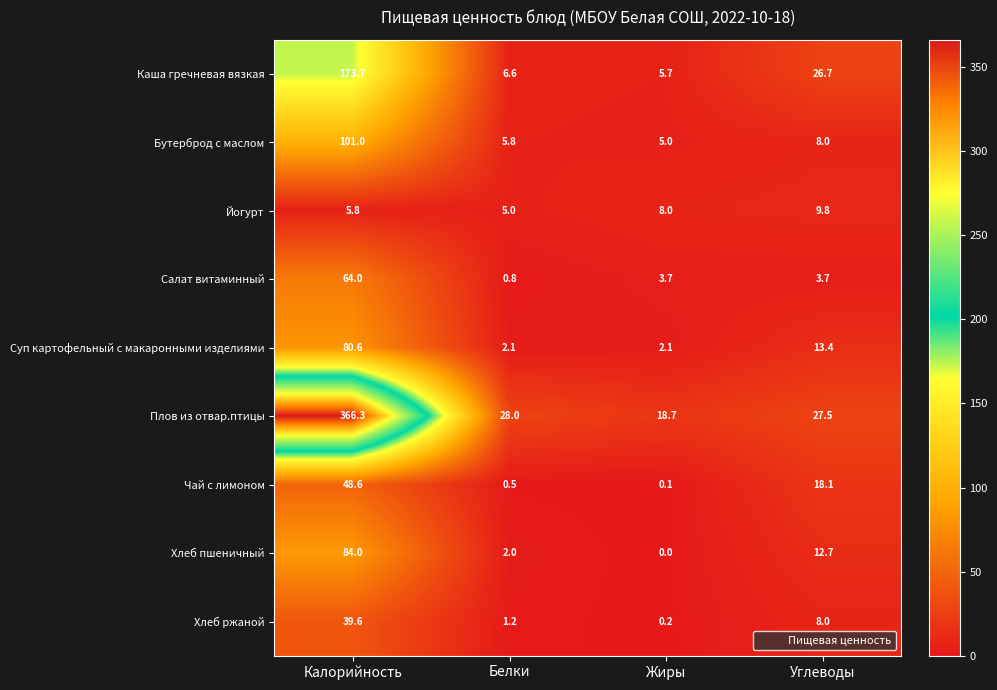

At which category is the sum across all series the highest?

Калорийность